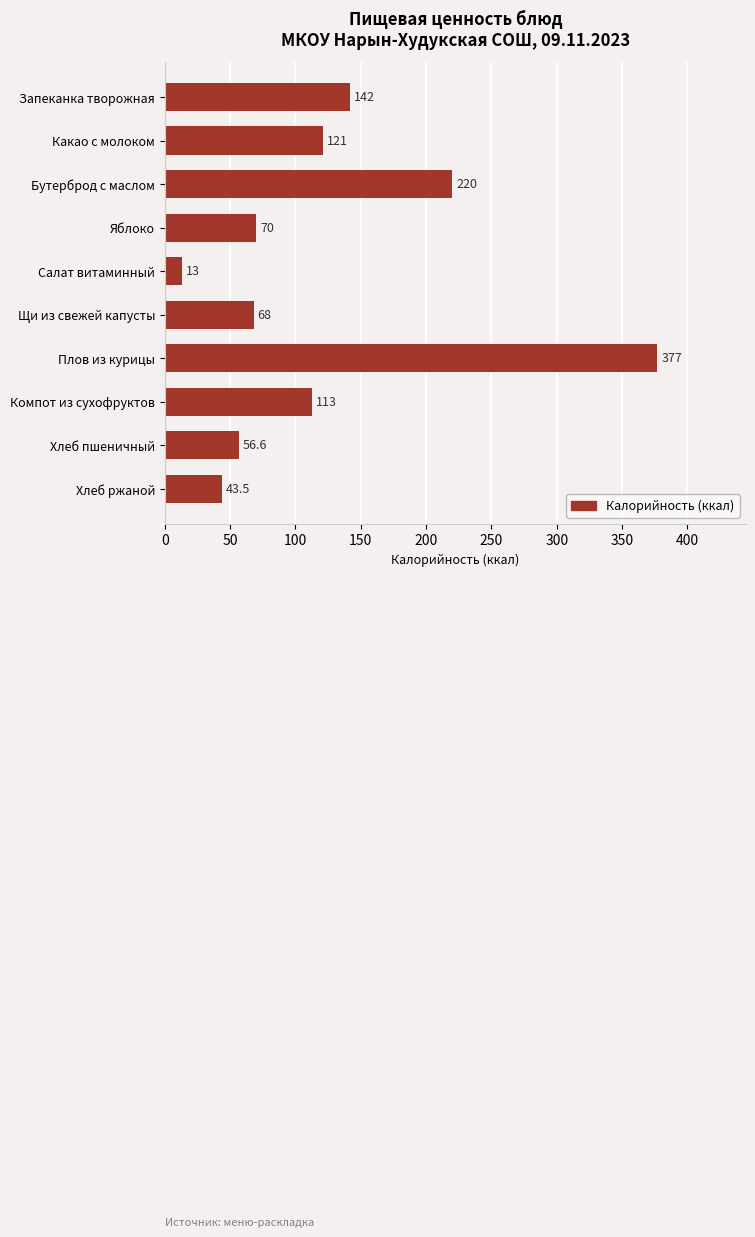

What is the minimum value shown in the chart?

13.0